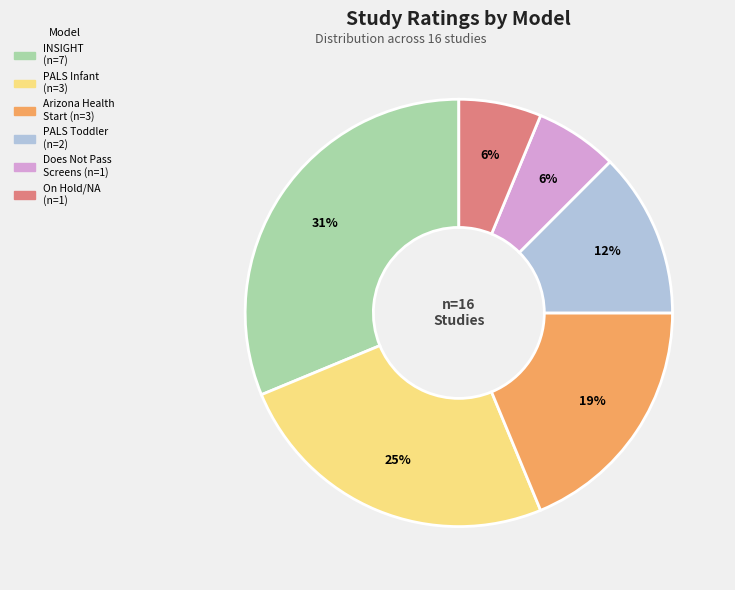

To the nearest percent, what is the difference between the largest and smallest slice percentages?

25%